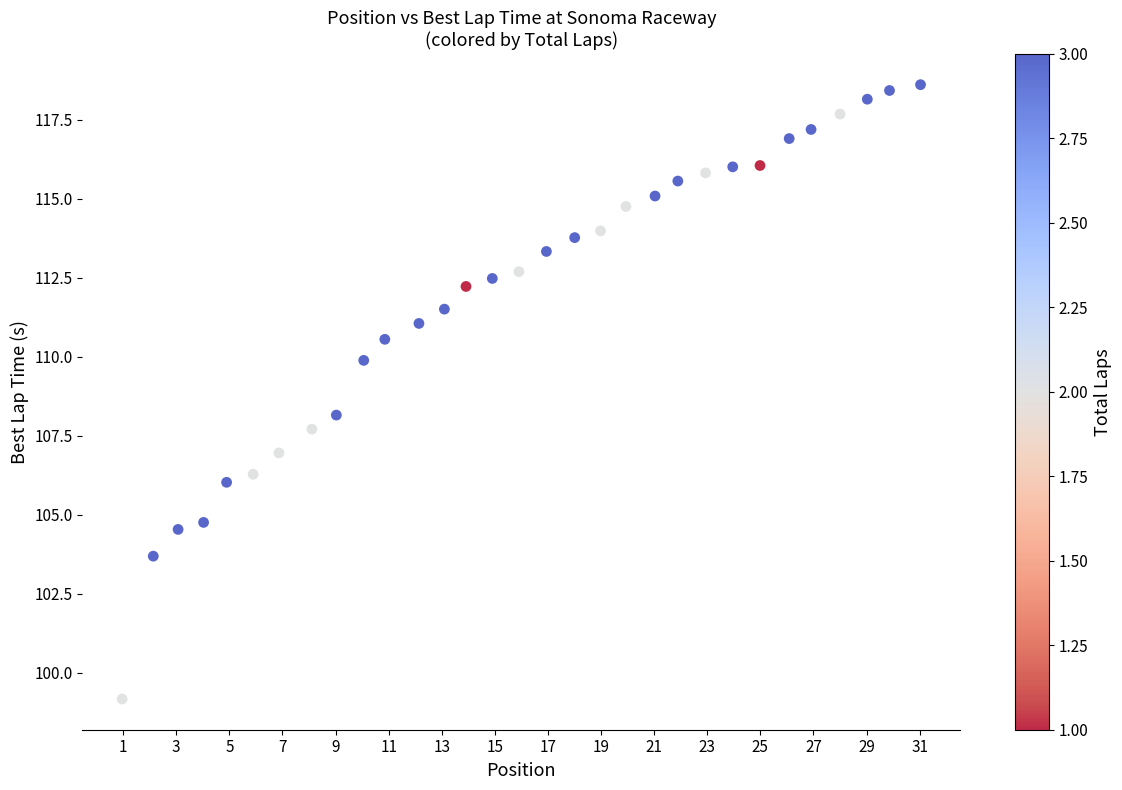

How many points are shown in the scatter plot?

31